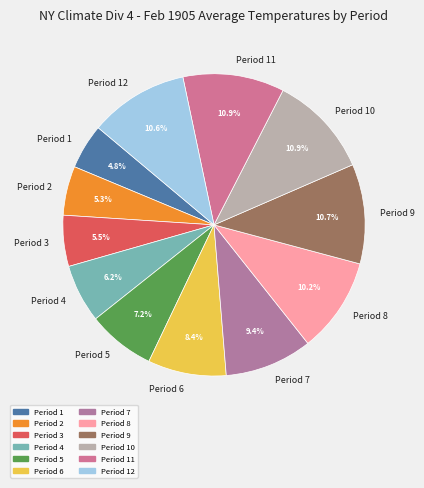

Approximately how many times larger is the value at Period 2 compared to Period 8?

0.5